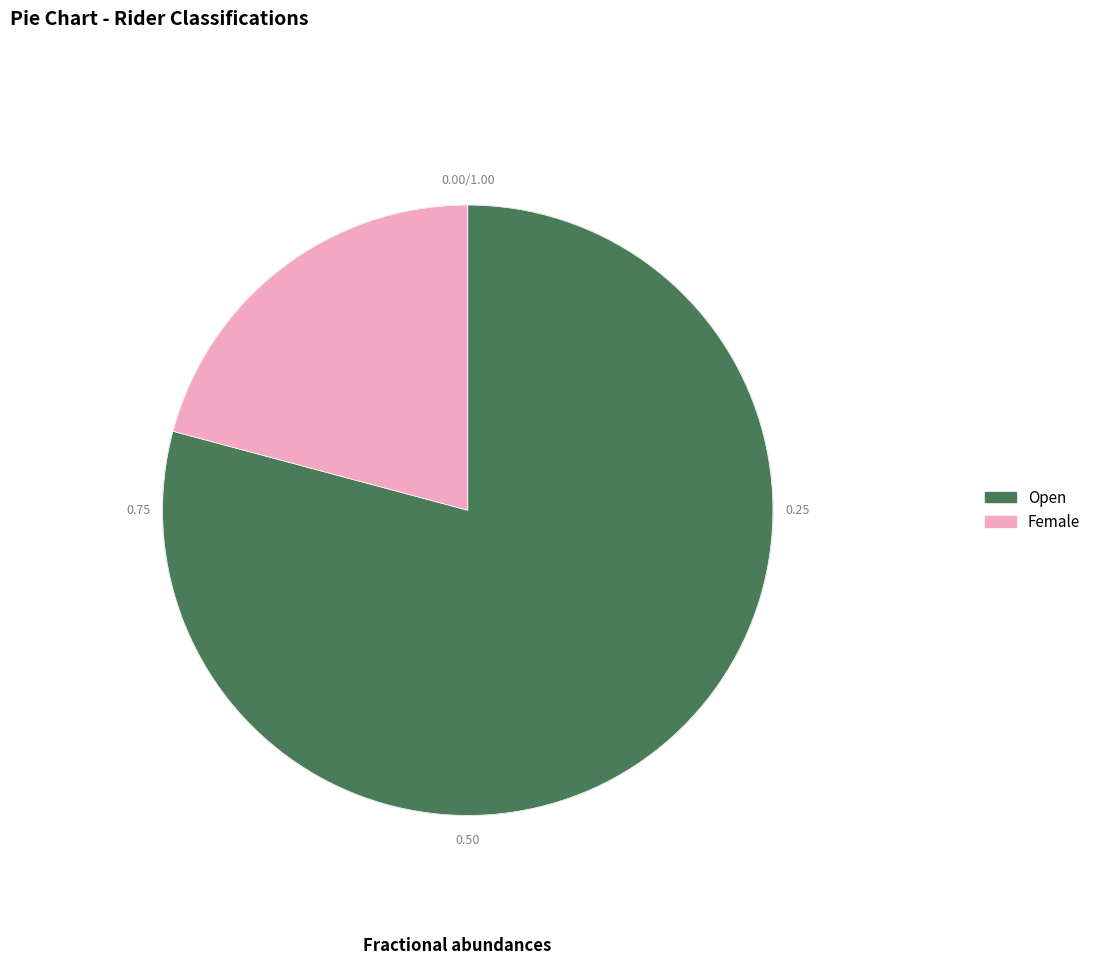

Does Open represent more than half of the total?

Yes